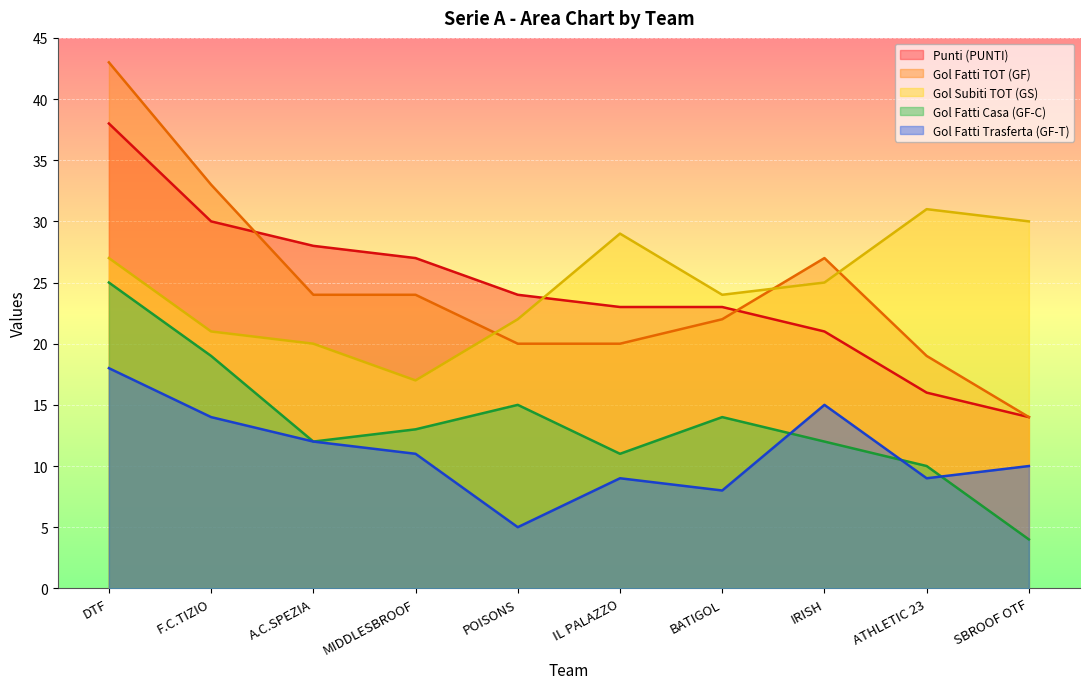

True or false: Gol Fatti Casa (GF-C) and Punti (PUNTI) intersect in this chart.

False